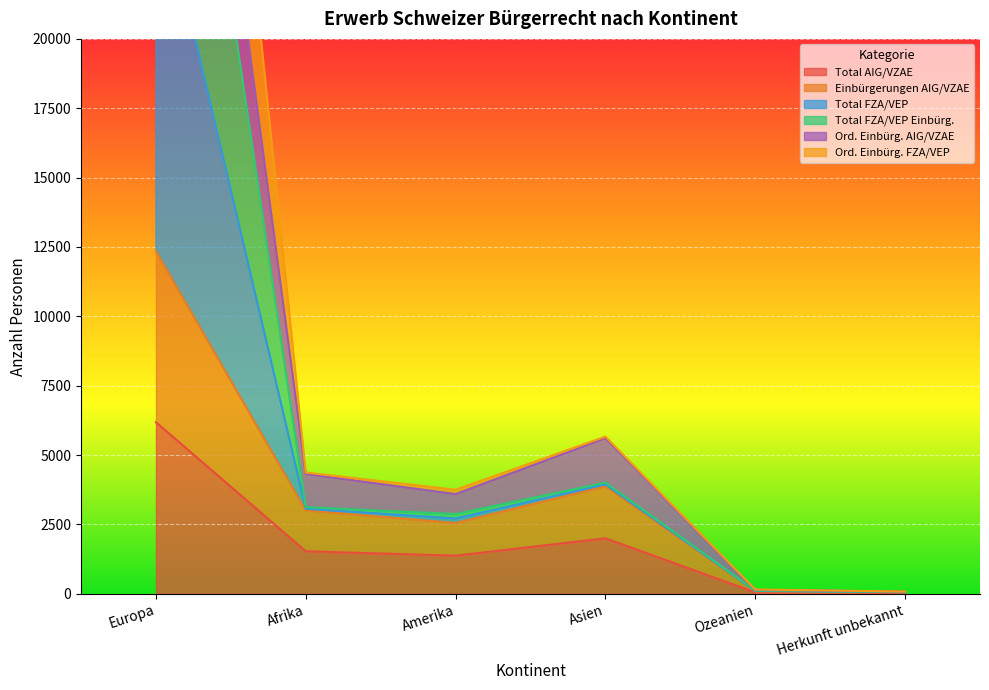

At which label does Total AIG/VZAE reach its peak?

Europa